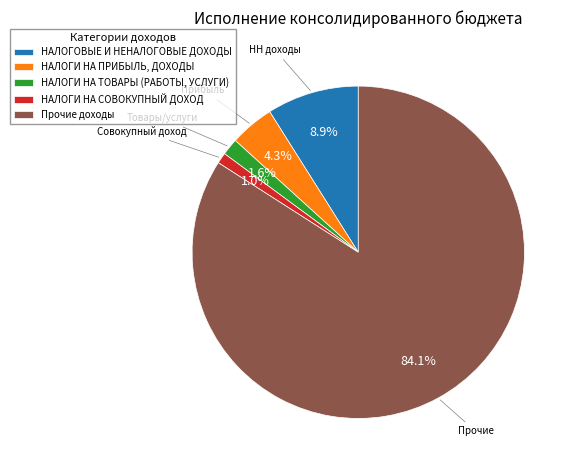

Which category has the smallest portion of the pie?

НАЛОГИ НА СОВОКУПНЫЙ ДОХОД